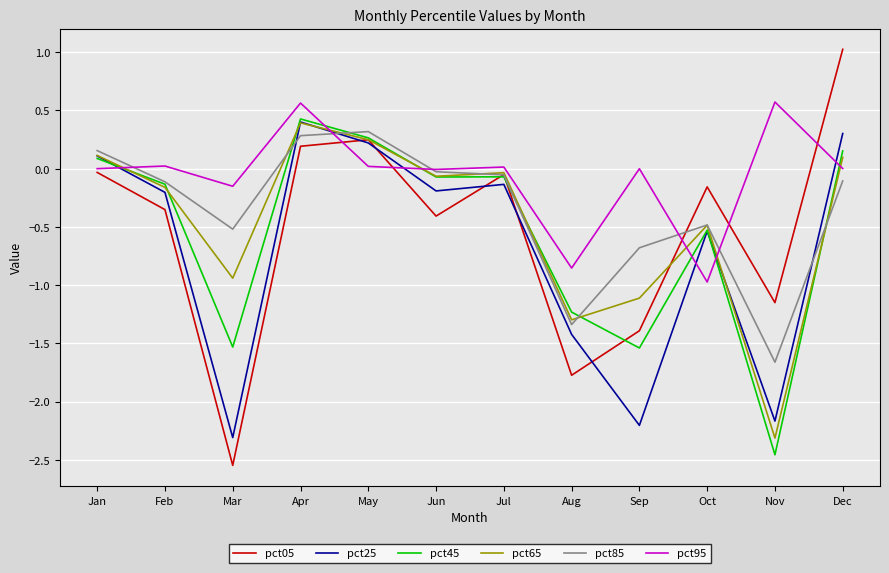

Is the value of pct45 at Jul greater than the value of pct05 at Aug?

Yes